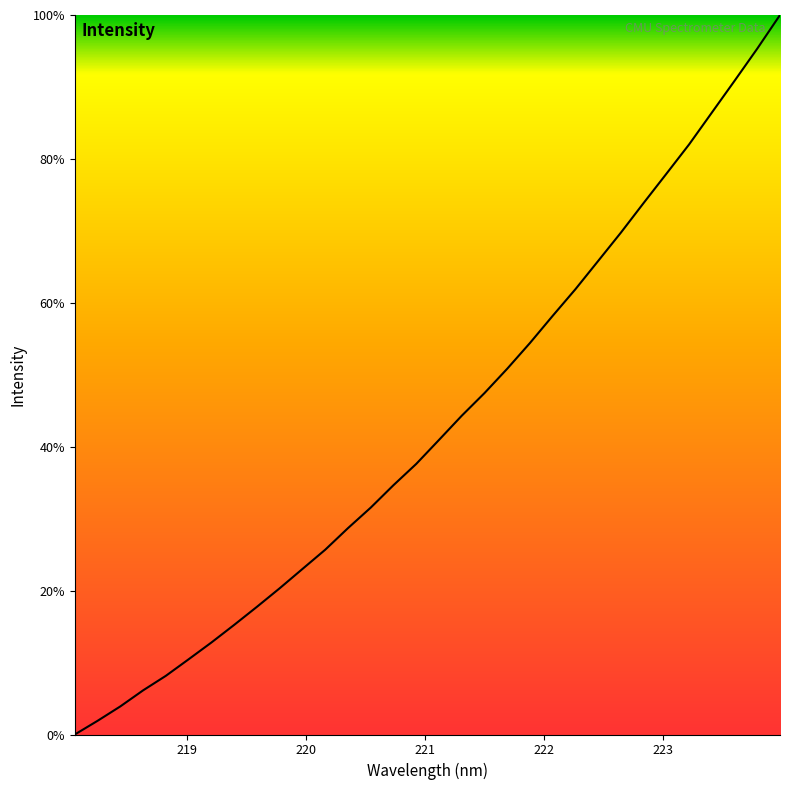

What is the difference between the maximum and minimum values?

100.0